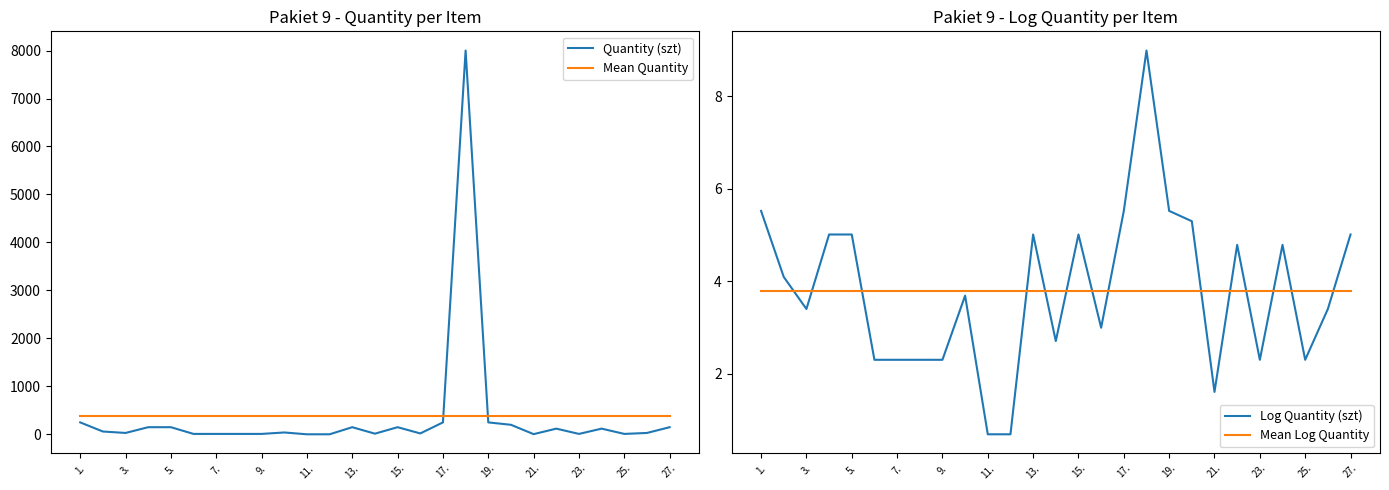

What is the highest value of the Mean Quantity series?

377.9